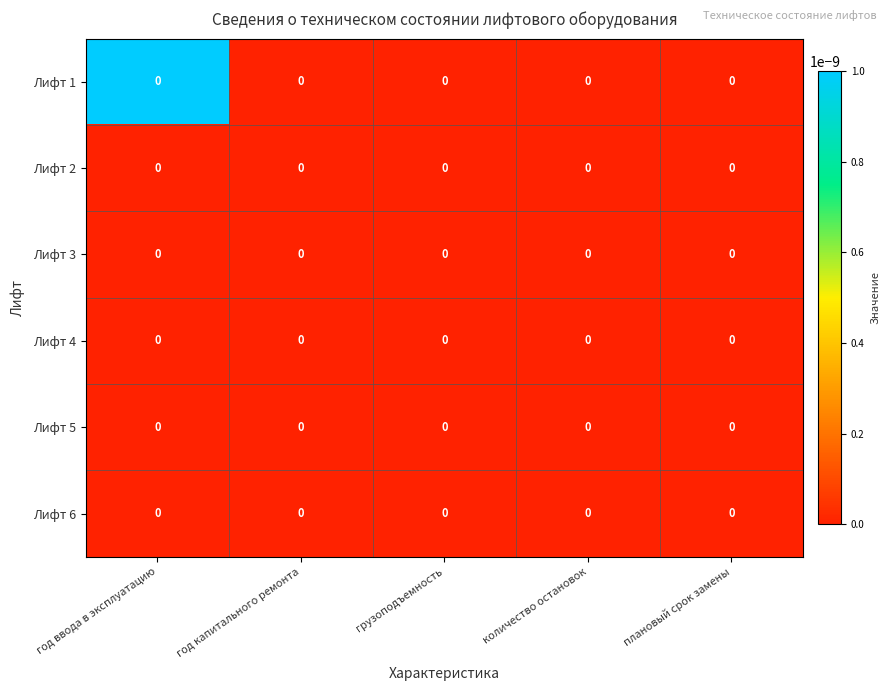

Which series has the widest spread of values?

row_0